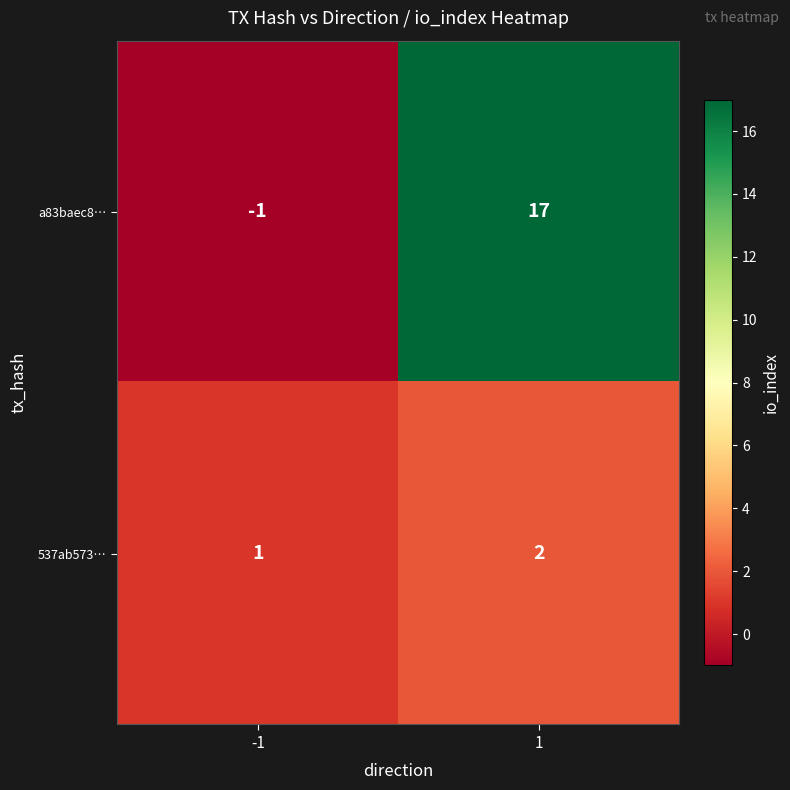

How many categories are shown in the chart?

2